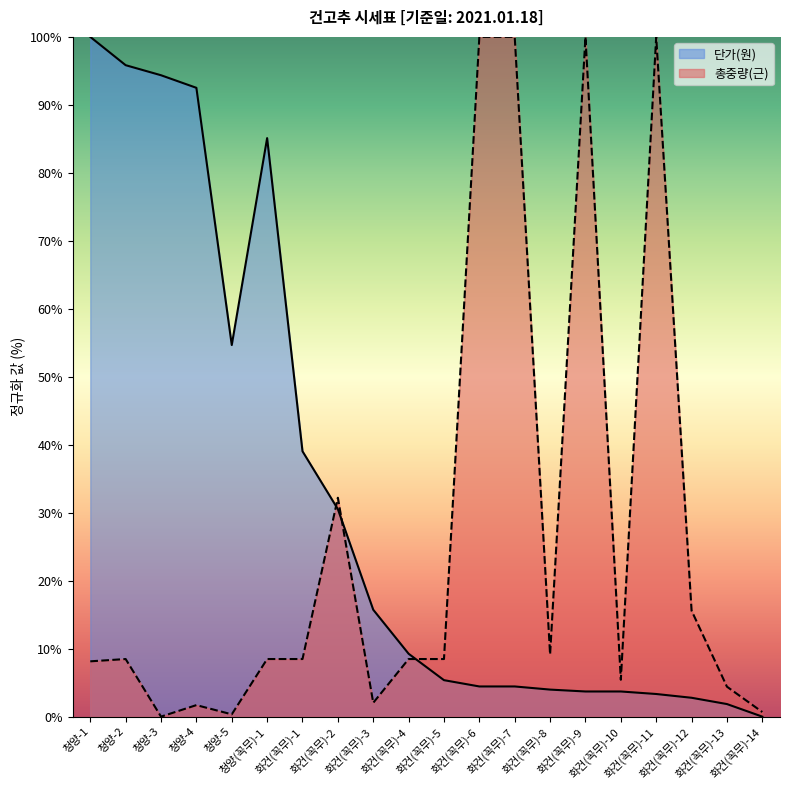

Reading left to right, transcribe all the data shown in this chart.

총중량(근): 청양-1=8.1	청양-2=8.5	청양-3=0.0	청양-4=1.7	청양-5=0.3	청양(꼭무)-1=8.5	화건(꼭무)-1=8.5	화건(꼭무)-2=32.2	화건(꼭무)-3=2.0	화건(꼭무)-4=8.5	화건(꼭무)-5=8.5	화건(꼭무)-6=100.0	화건(꼭무)-7=100.0	화건(꼭무)-8=9.2	화건(꼭무)-9=100.0	화건(꼭무)-10=5.4	화건(꼭무)-11=100.0	화건(꼭무)-12=15.6	화건(꼭무)-13=4.4	화건(꼭무)-14=0.7
단가(원): 청양-1=100.0	청양-2=95.8	청양-3=94.4	청양-4=92.5	청양-5=54.7	청양(꼭무)-1=85.1	화건(꼭무)-1=39.0	화건(꼭무)-2=30.5	화건(꼭무)-3=15.7	화건(꼭무)-4=9.3	화건(꼭무)-5=5.4	화건(꼭무)-6=4.4	화건(꼭무)-7=4.4	화건(꼭무)-8=4.0	화건(꼭무)-9=3.7	화건(꼭무)-10=3.7	화건(꼭무)-11=3.3	화건(꼭무)-12=2.8	화건(꼭무)-13=1.9	화건(꼭무)-14=0.0